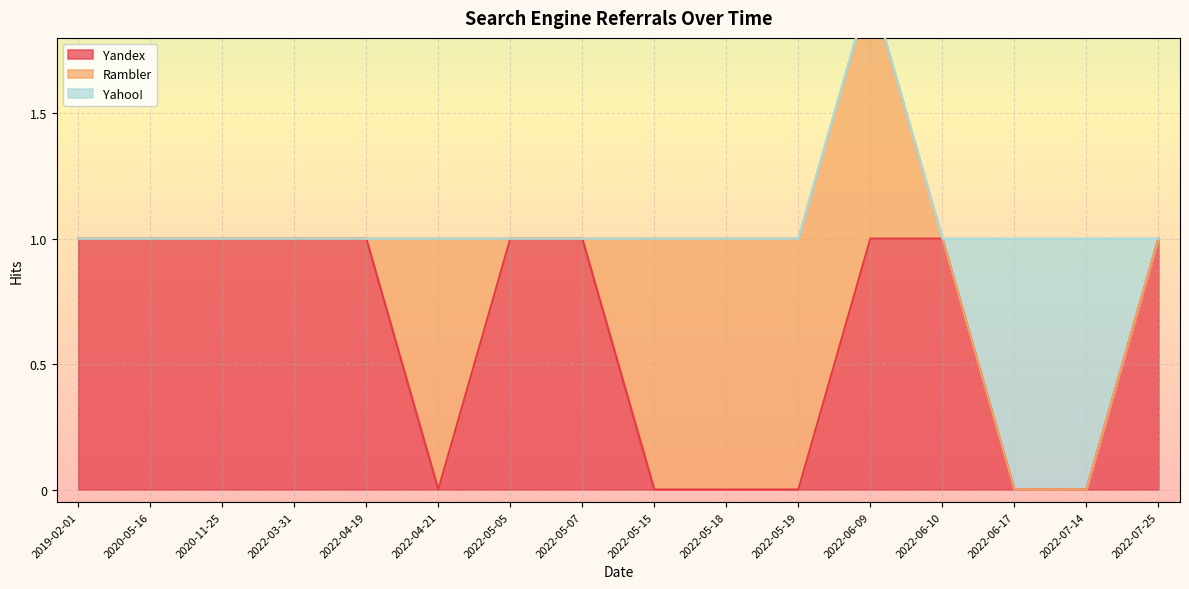

Count the Yahoo! values in the range 0 to 1.

16